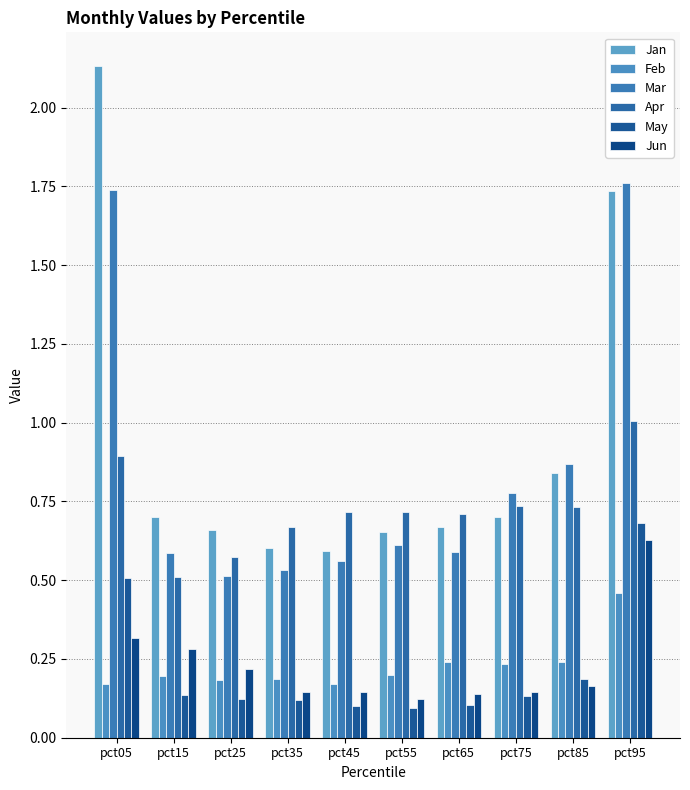

At which label is Mar closest to 1?

pct85